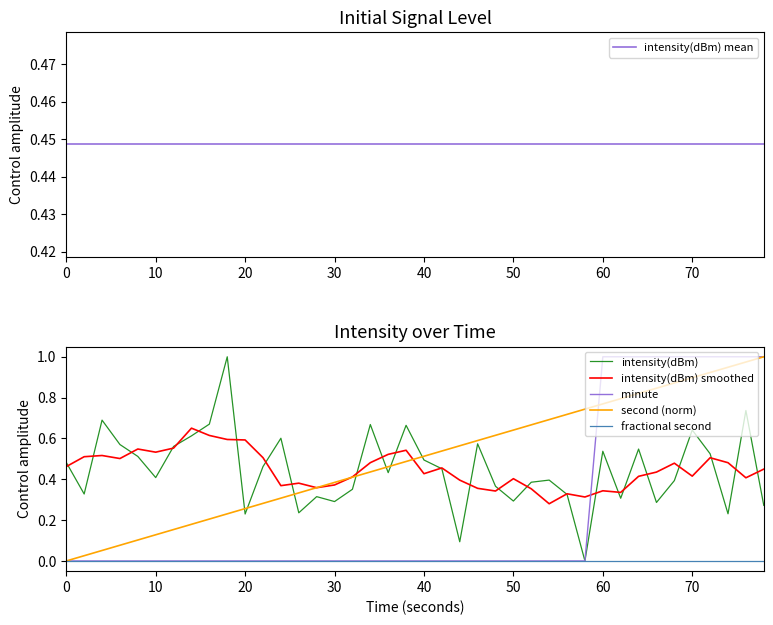

What is the maximum value shown in the chart?

1.0